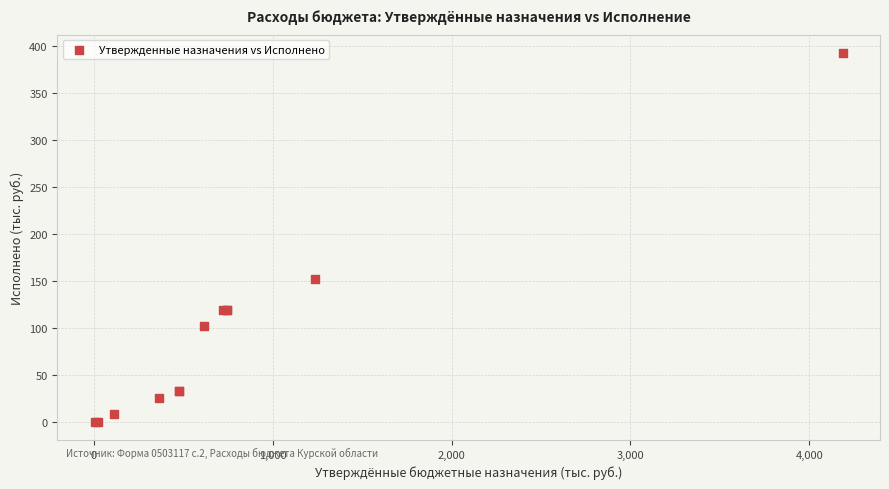

What Y value in the scatter plot is closest to 196?

152.2